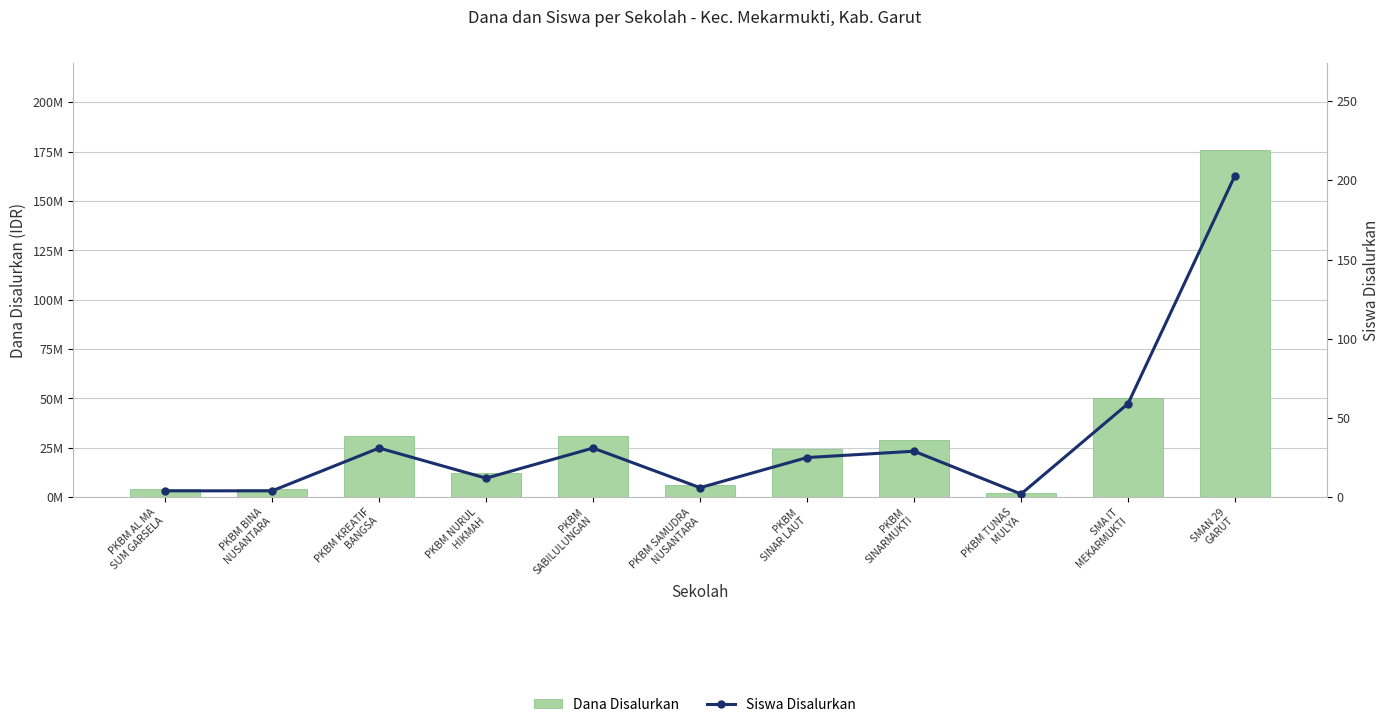

Reading left to right, extract all data points from this chart.

Dana Disalurkan: 4000000	4000000	31000000	12000000	31000000	6000000	24500000	29000000	2000000	50500000	176000000
Siswa Disalurkan: 4	4	31	12	31	6	25	29	2	59	203